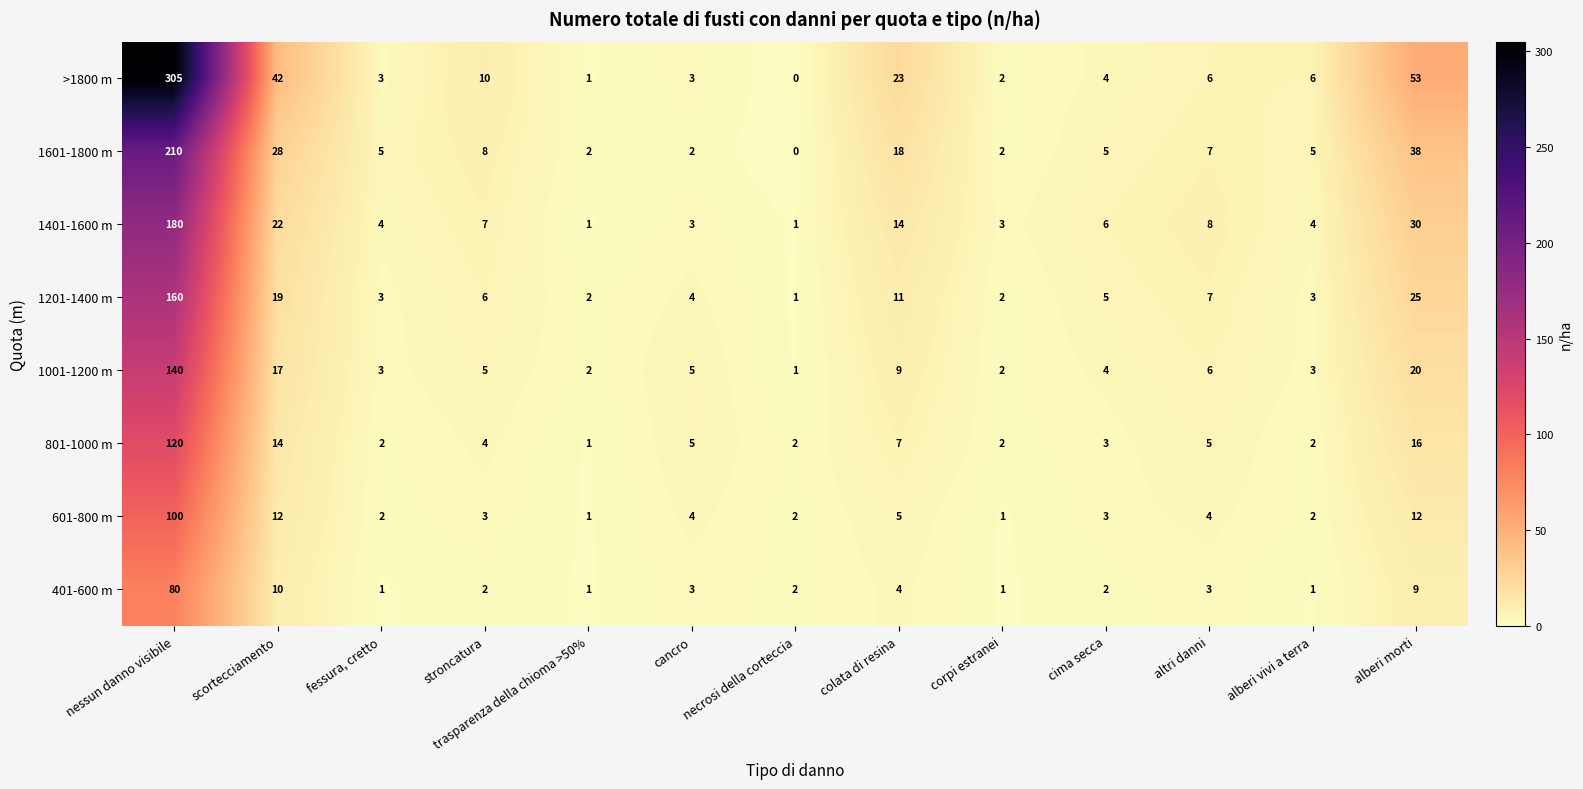

The 1401-1600 m series shows 3 at corpi estranei. True or false?

True